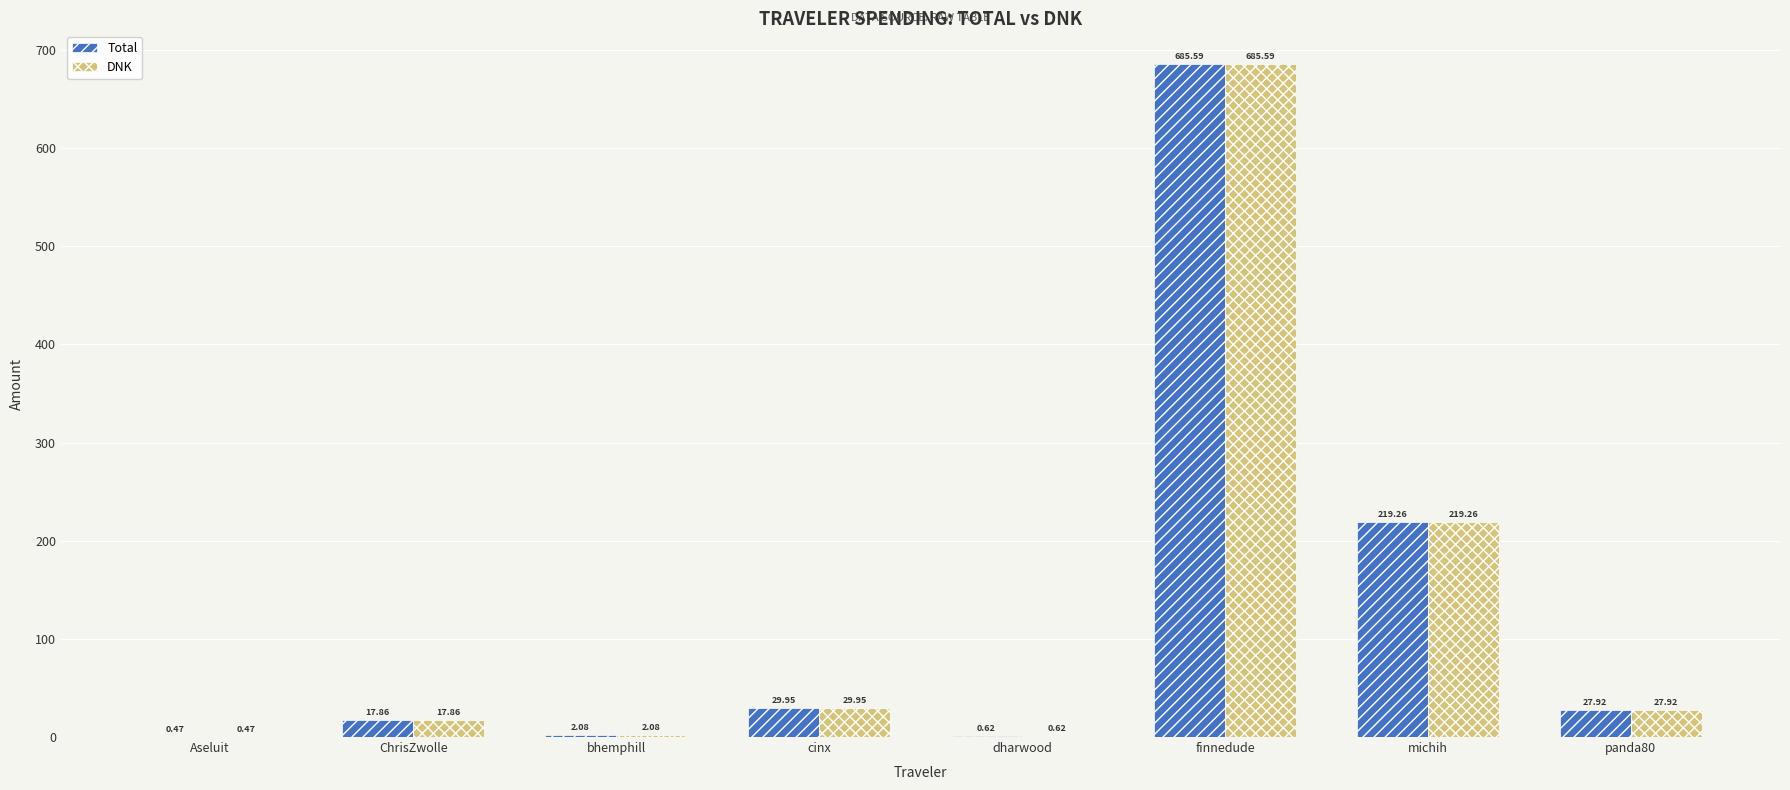

Where does the Total series first go above 27?

cinx